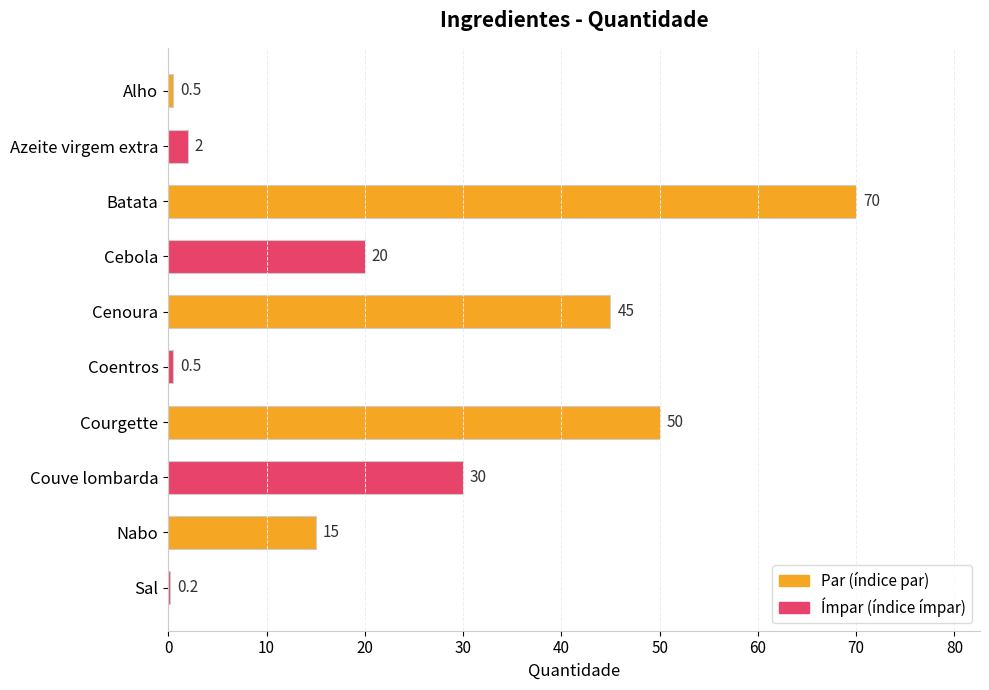

Where is the data nearest to the value 35?

Couve lombarda